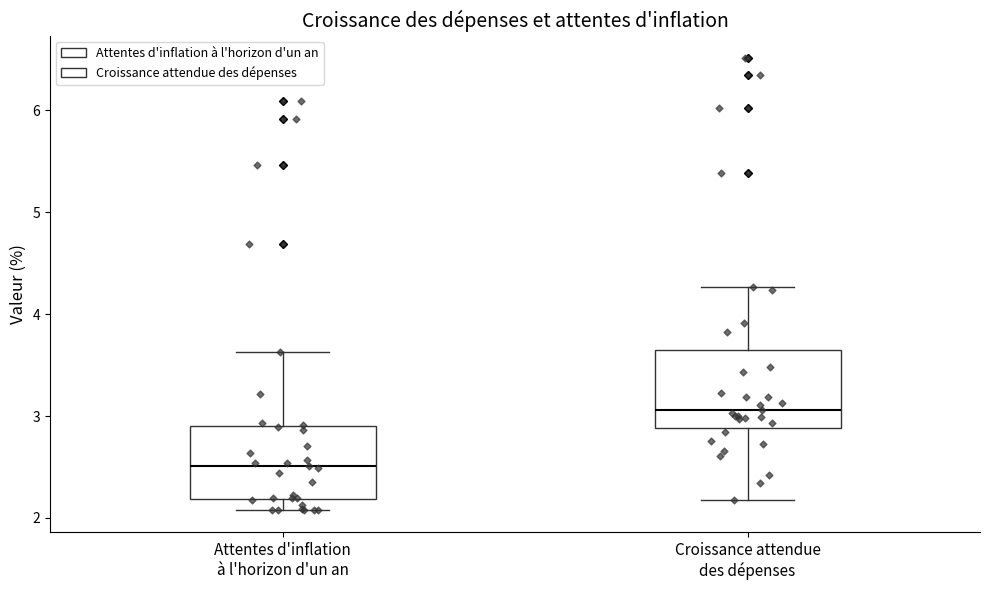

Where is the upper edge of the box for Croissance attendue des dépenses on the y-axis? The values are not printed on the chart, so give them approximately, as read against the axis.

3.7